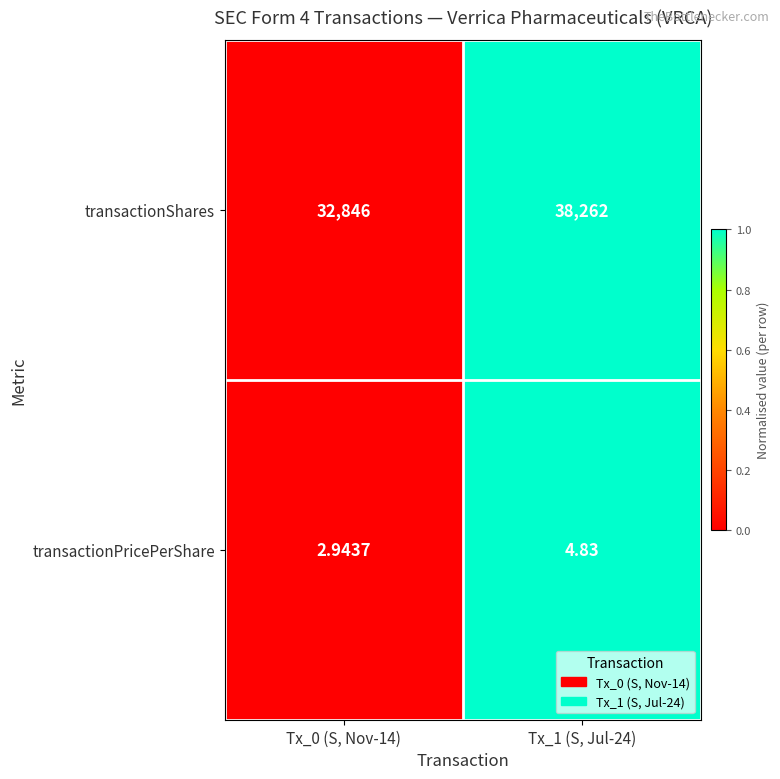

How many data points in transactionShares are less than 38262?

1